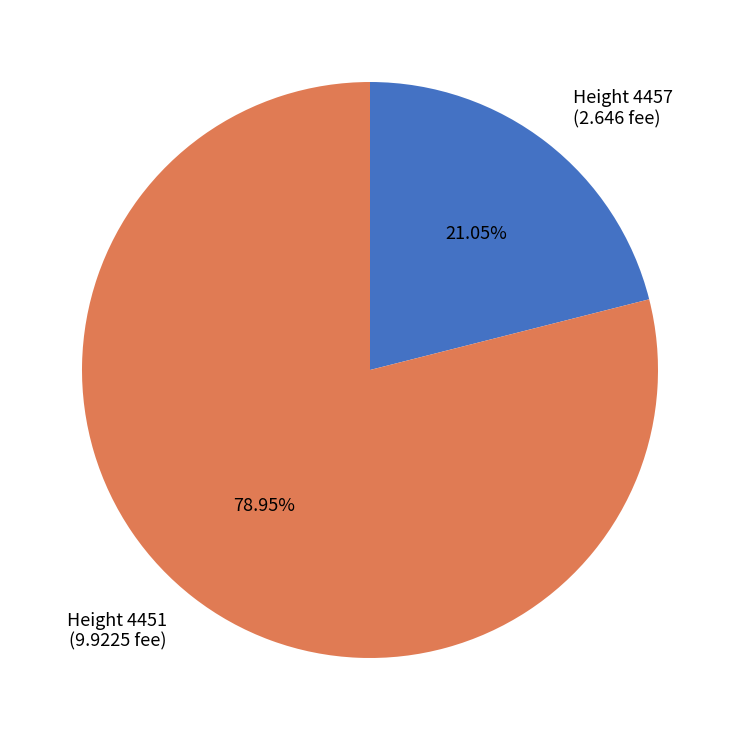

Rank the categories by value from highest to lowest.

Height 4451 (9.9225 fee), Height 4457 (2.646 fee)